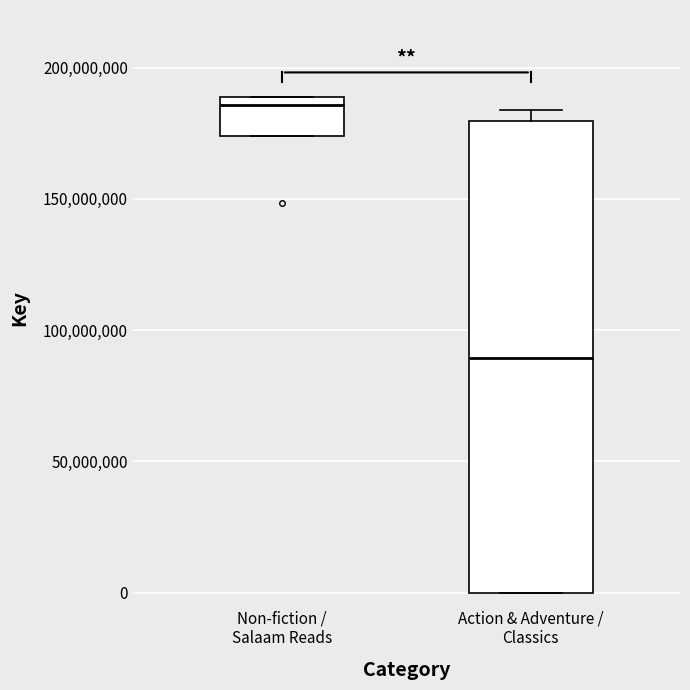

Reading left to right, read every box against the y-axis: the position of its median line, the range the box covers, and the ends of its whiskers. The values are not printed on the chart, so give them approximately, as read against the axis.

Non-fiction / Salaam Reads: median 185000000, box 175000000 to 190000000, whiskers 175000000 to 190000000
Action & Adventure / Classics: median 90000000, box 0 to 180000000, whiskers 0 to 185000000